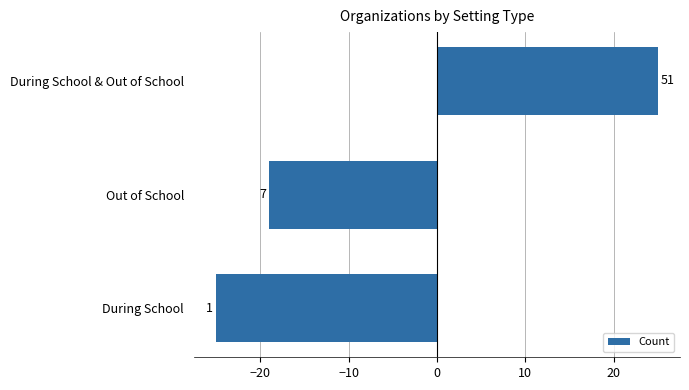

How many bars are there in total?

3